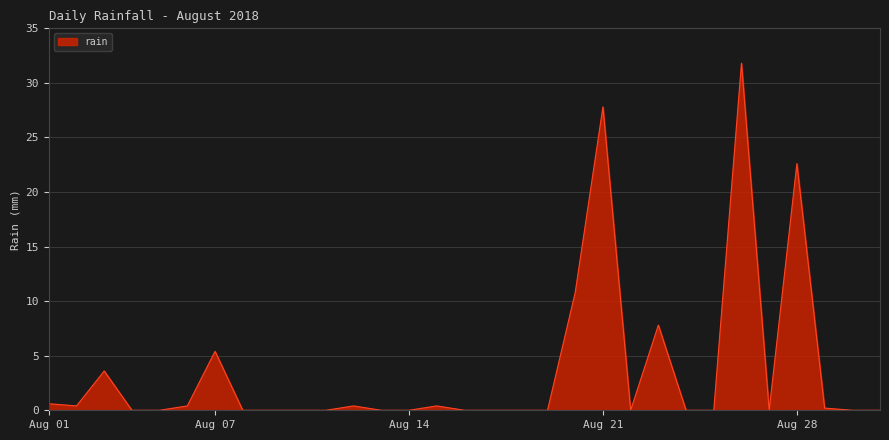

What is the maximum value shown in the chart?

31.8